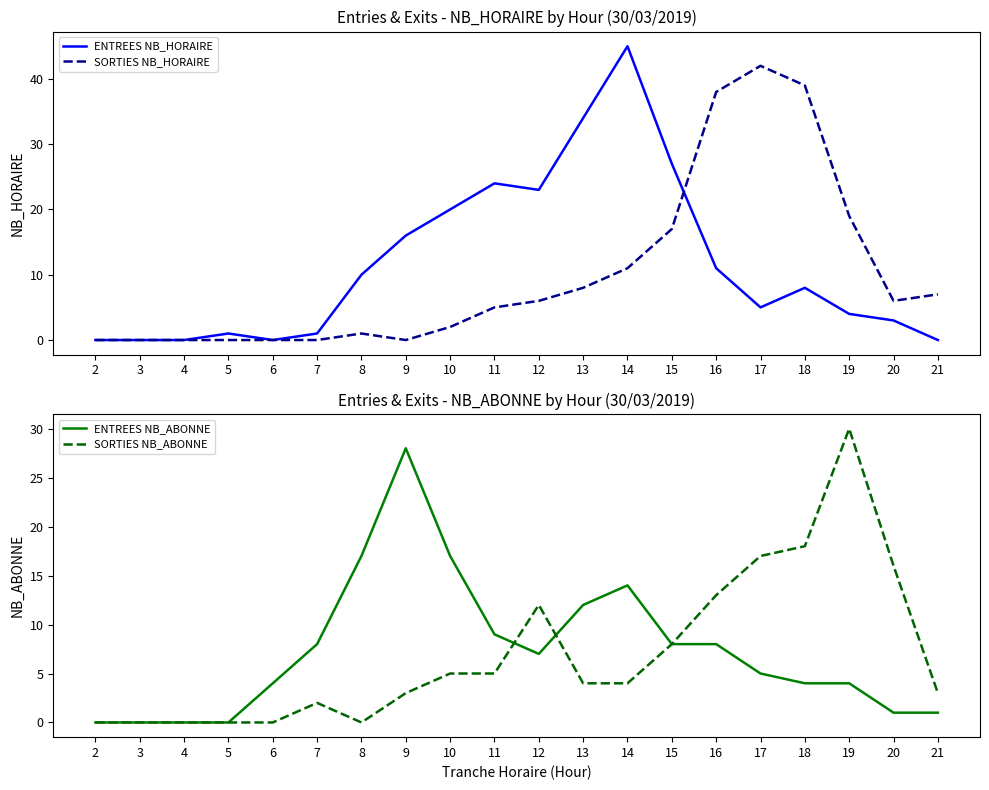

True or false: ENTREES NB_HORAIRE has a value of 16 at 9.

True